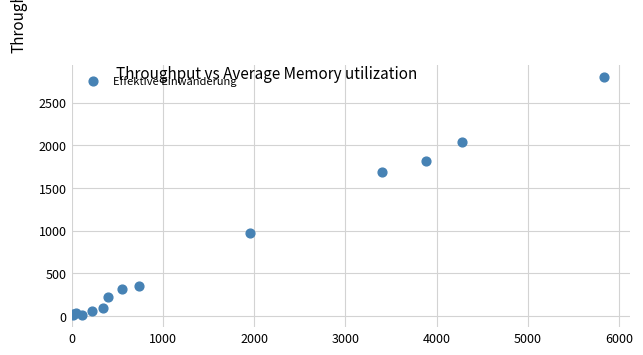

What Y value in the scatter plot is closest to 1403?

1687